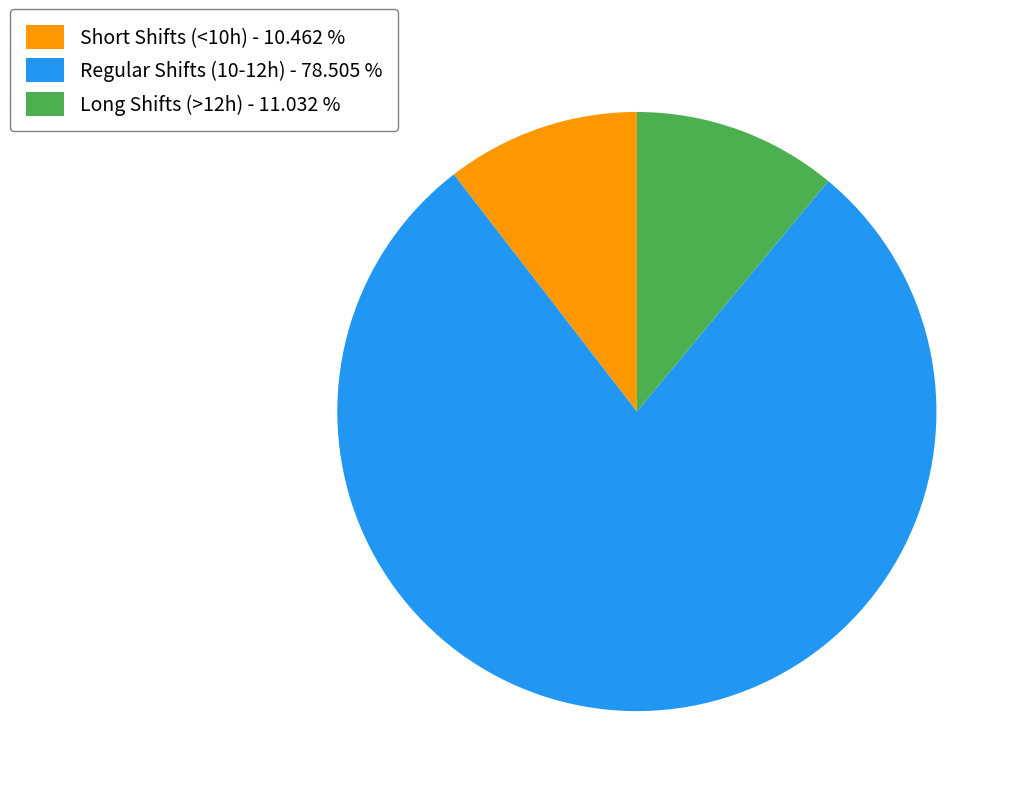

Does any single category account for the majority?

Yes